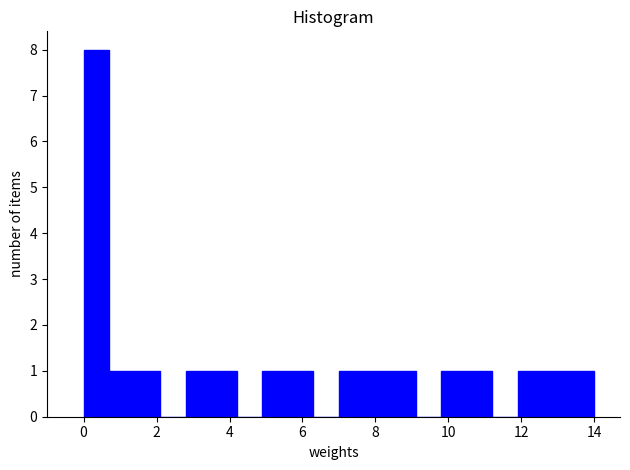

Around what value on the x-axis is the tallest bar? Give the approximate position of its centre, as read against the axis.

0.4